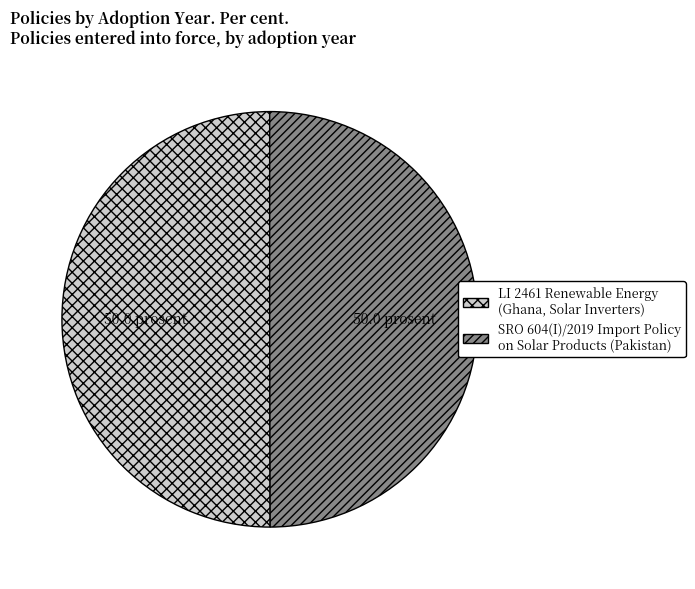

Do LI 2461 Renewable Energy (Ghana, Solar Inverters) and SRO 604(I)/2019 Import Policy on Solar Products (Pakistan) together represent more than half of the pie?

Yes